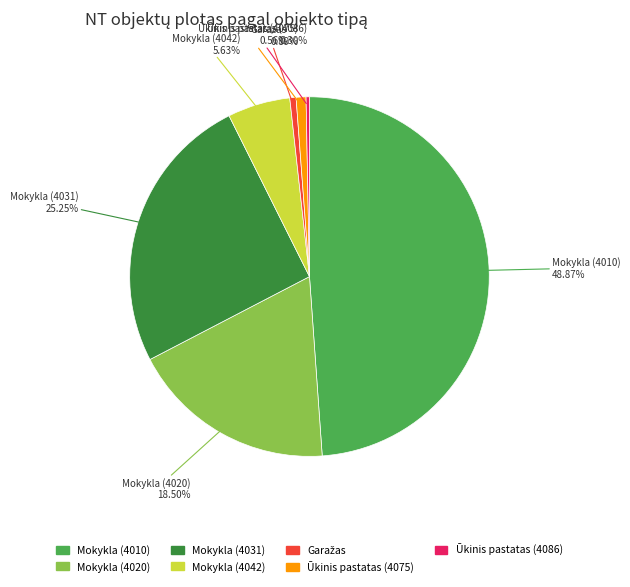

To the nearest percent, what is the average slice percentage?

14%